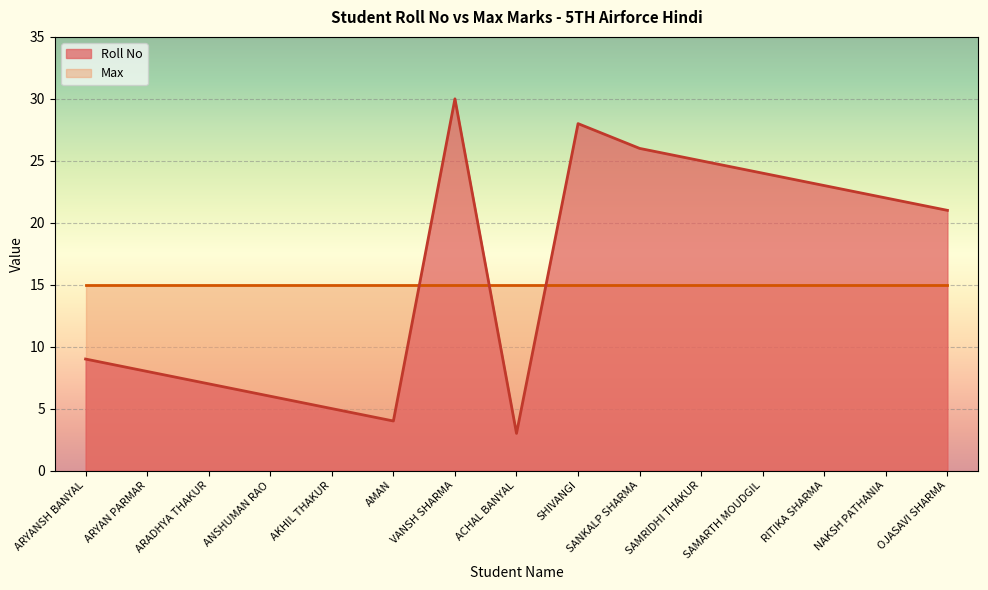

What is the ratio of the value at AKHIL THAKUR to the value at ARYAN PARMAR?

0.6